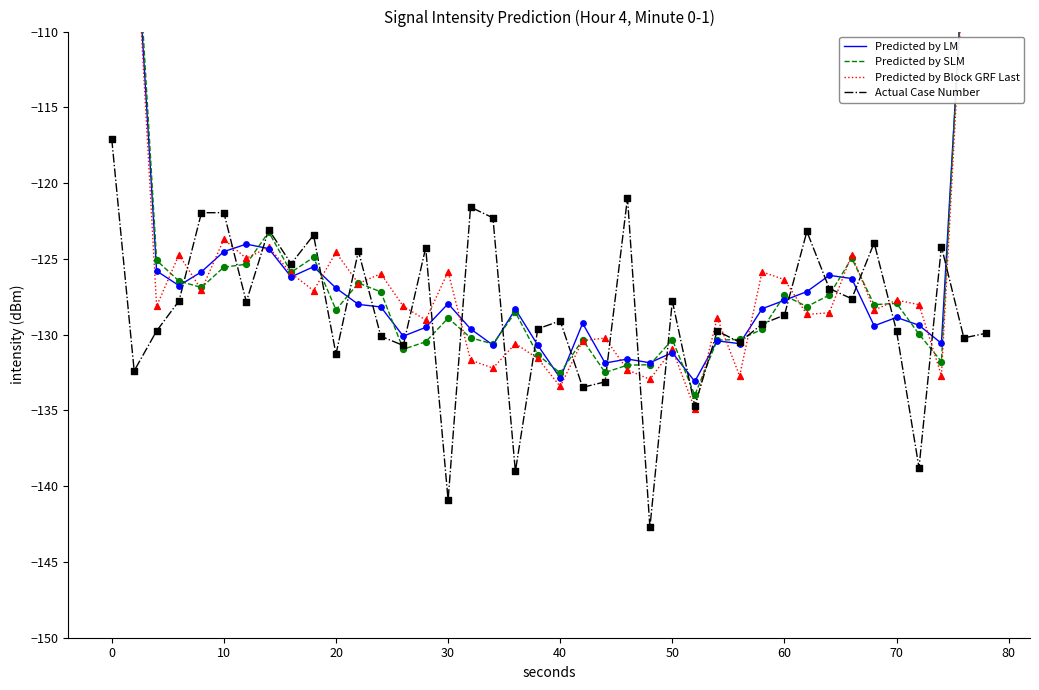

Which series has the largest total across all categories?

Predicted by LM